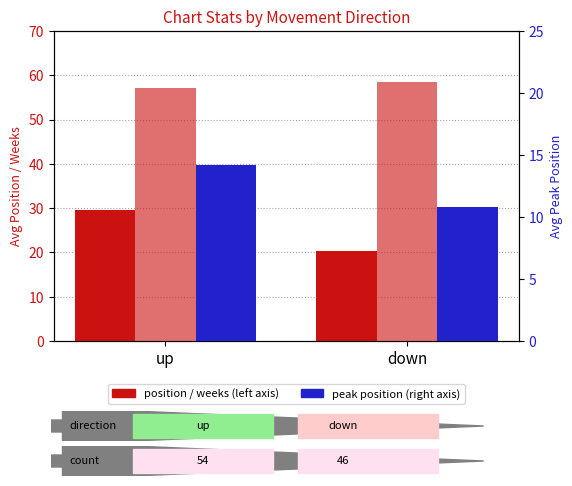

Is the value of avg weeks on chart at down greater than the value of avg position at down?

Yes